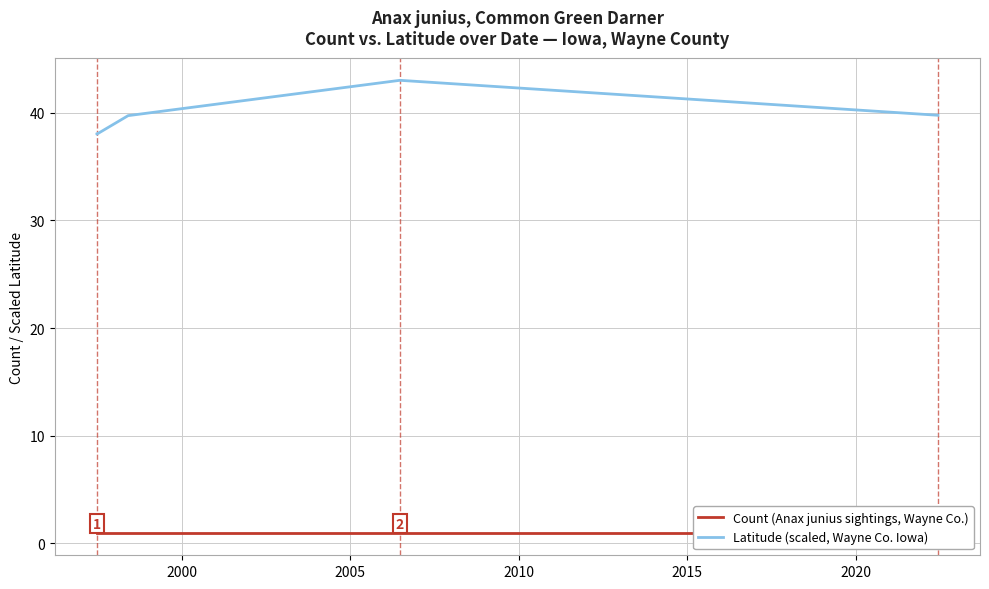

What are all the series names shown in the legend?

Count (Anax junius sightings, Wayne Co.), Latitude (scaled, Wayne Co. Iowa)